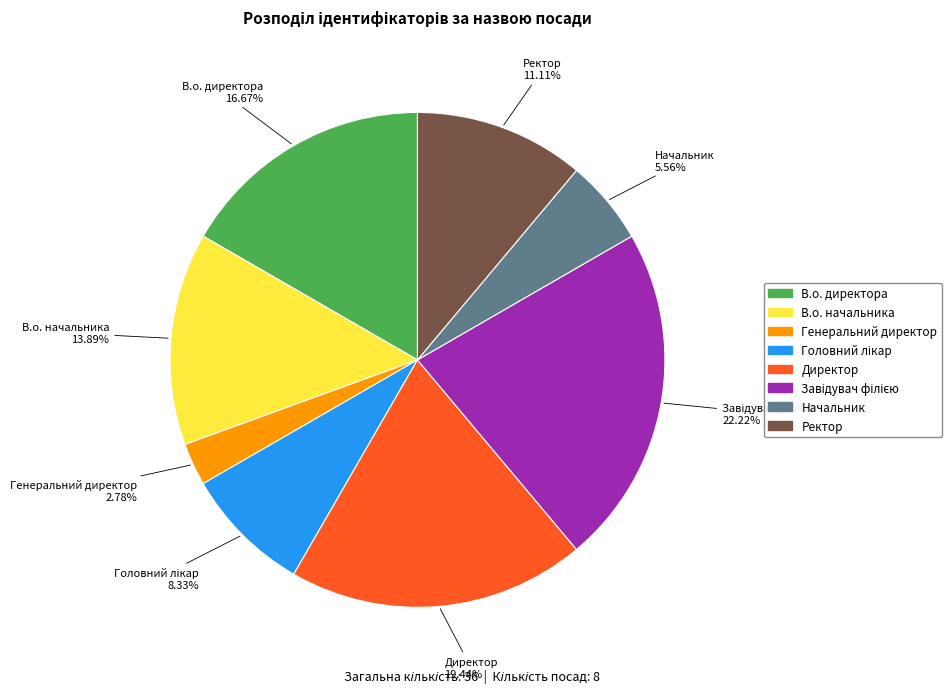

Which has a higher value, Ректор or Начальник?

Ректор